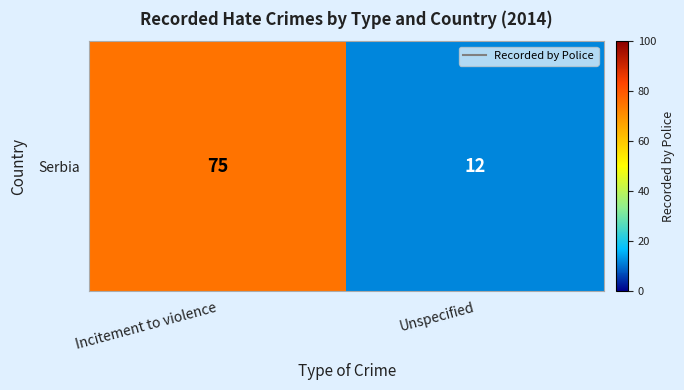

What is the sum of all values?

87